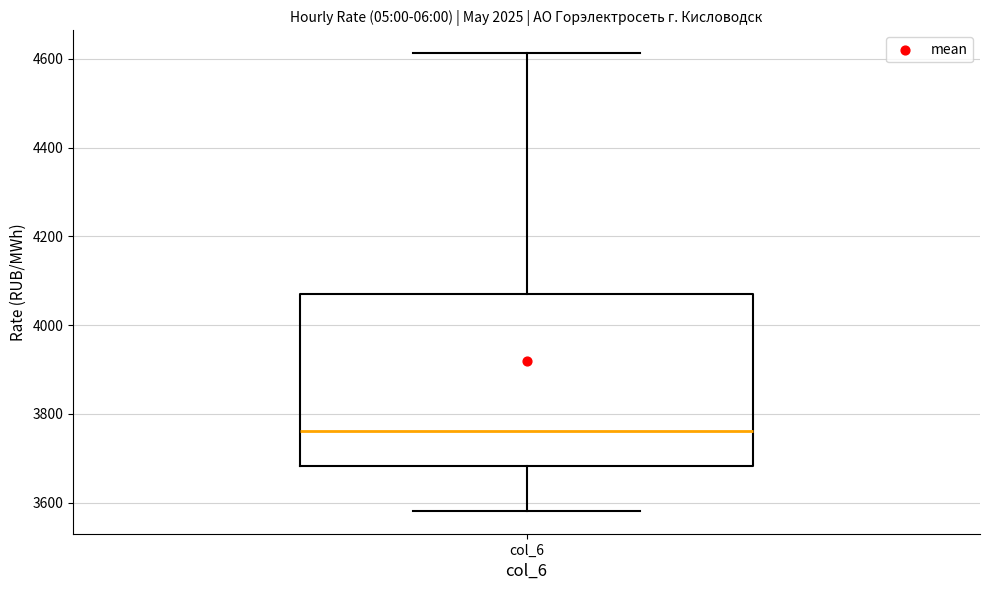

Read this box plot against the y-axis: the position of the median line, the range covered by the box, and the ends of both whiskers. The values are not printed on the chart, so give them approximately, as read against the axis.

median 3760, box 3680 to 4080, whiskers 3580 to 4620